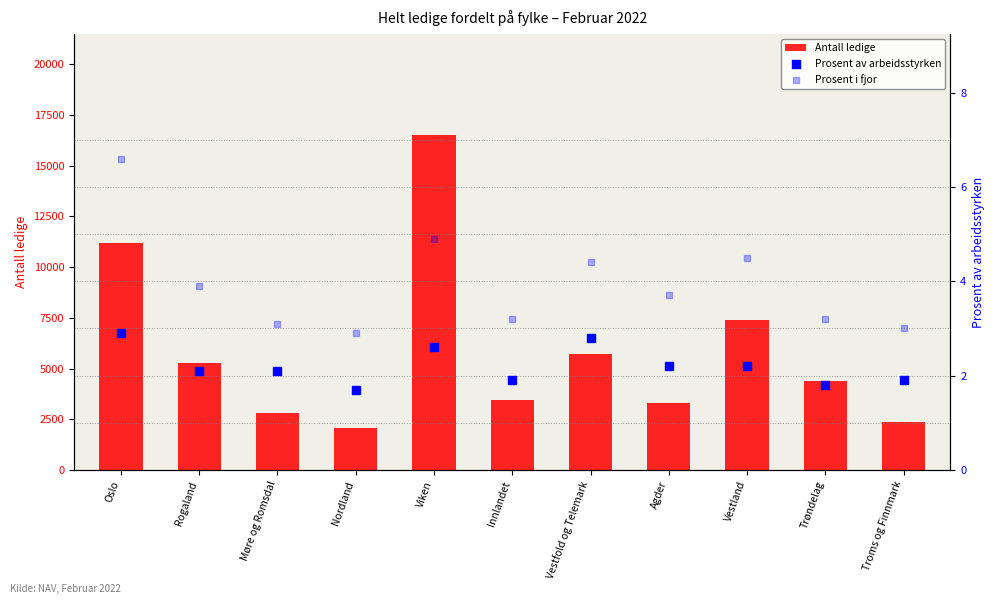

What is the total value across all series at Vestfold og Telemark?

5725.2